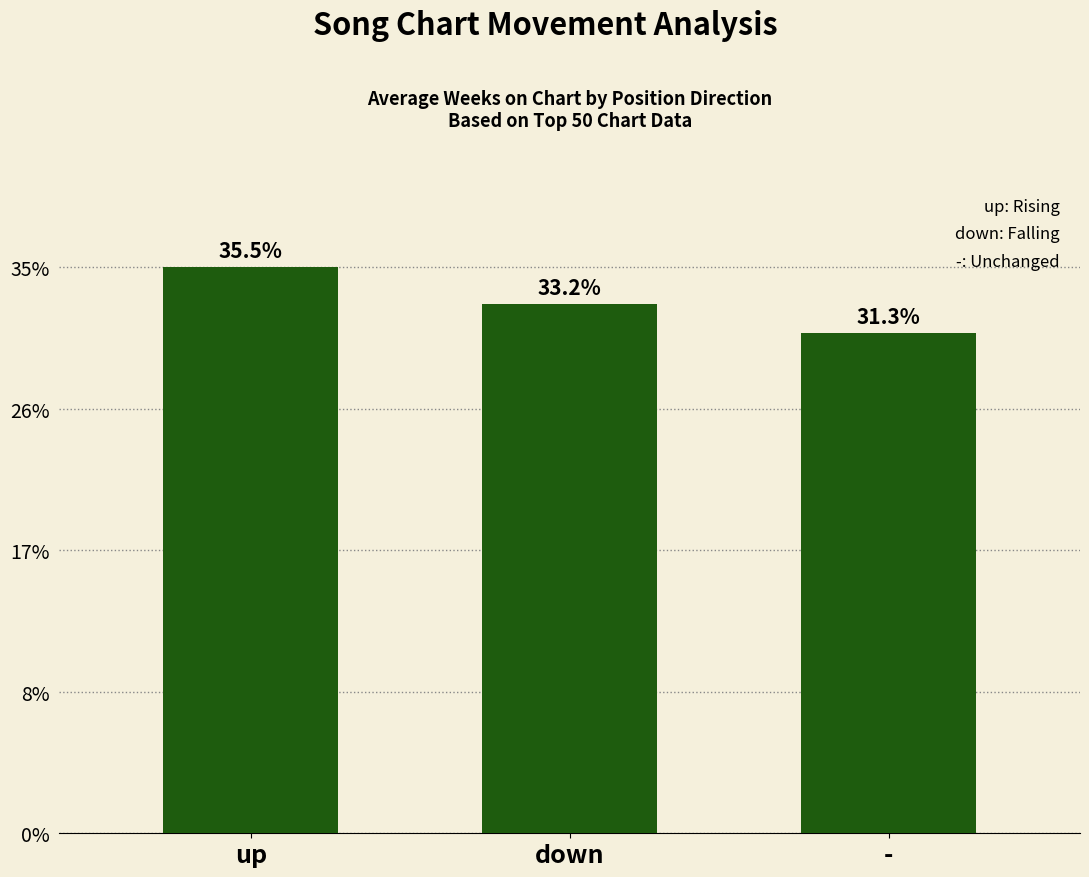

Are the bars grouped side by side (vs. stacked)?

No